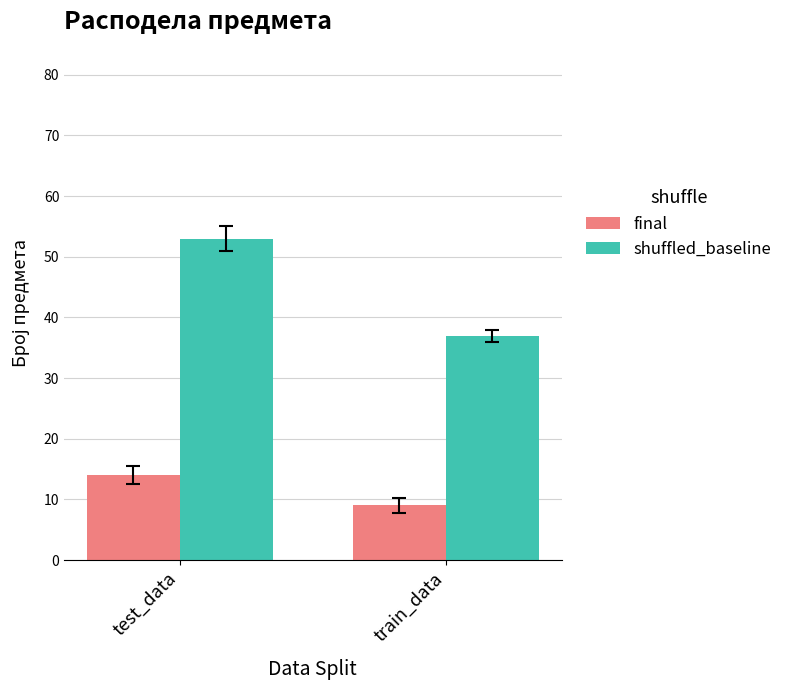

What is the sum of the final values at test_data and train_data?

23